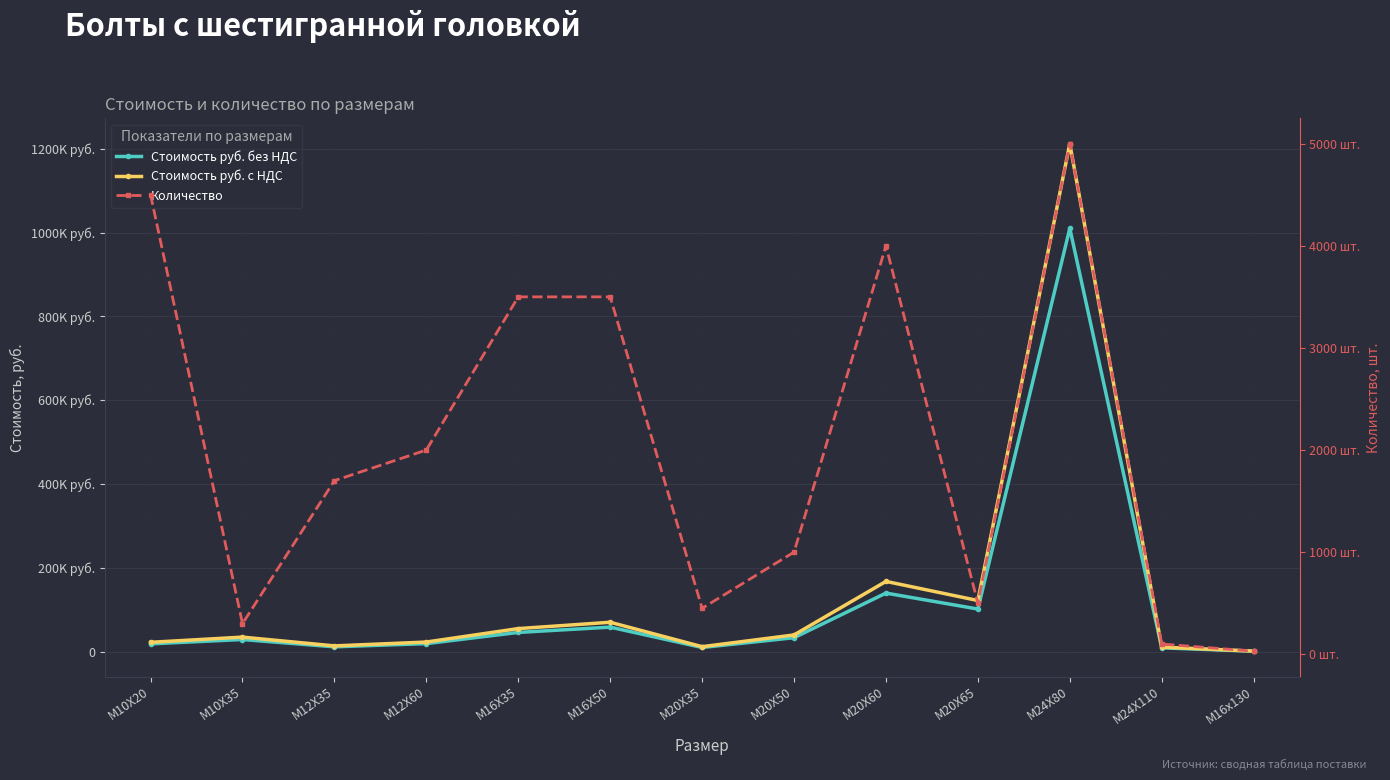

Which series has the largest range (max minus min)?

Стоимость руб. с НДС